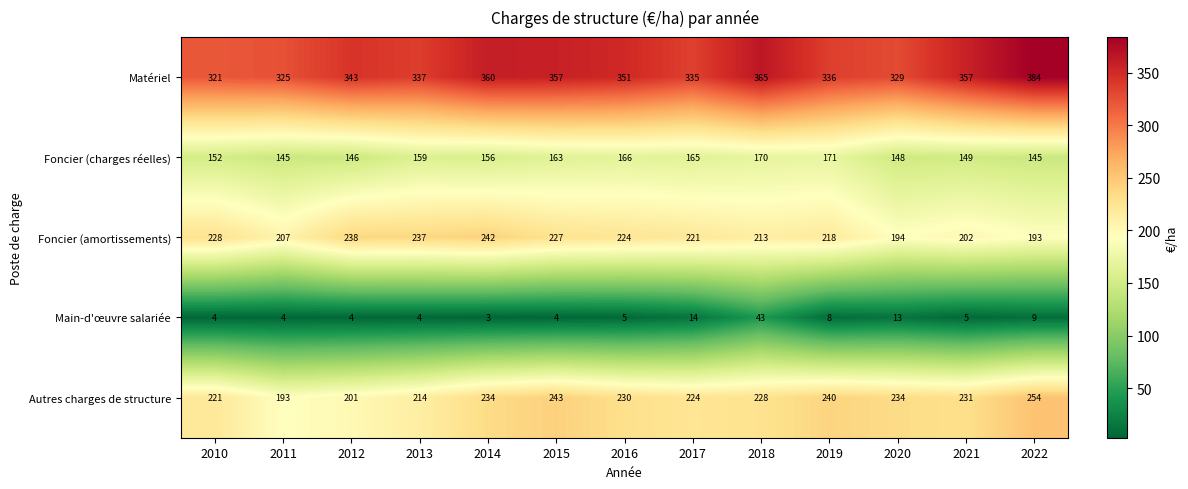

What is the total value across all series at 2012?

932